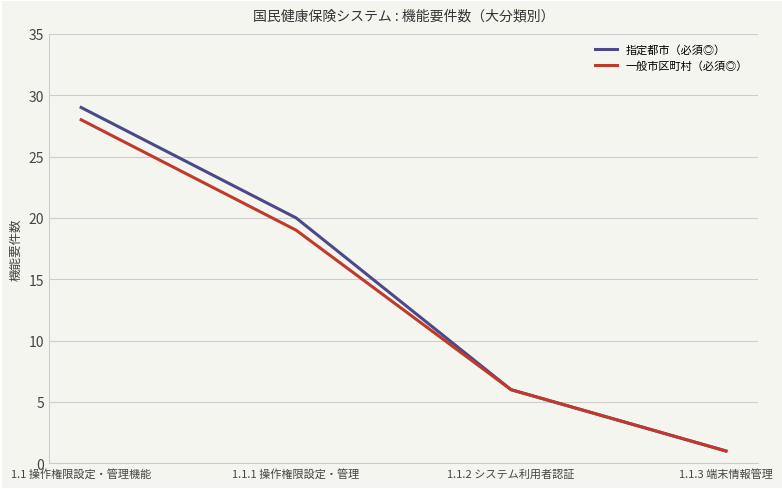

Which series changed the most between 1.1 操作権限設定・管理機能 and 1.1.2 システム利用者認証?

指定都市（必須◎）